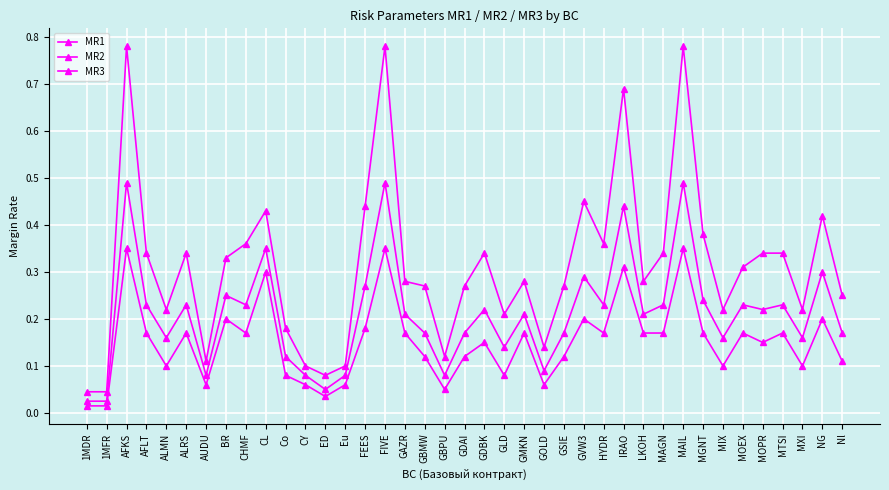

Reading left to right, what are all the values shown in this chart?

MR1: 1MDR=0.0	1MFR=0.0	AFKS=0.3	AFLT=0.2	ALMN=0.1	ALRS=0.2	AUDU=0.1	BR=0.2	CHMF=0.2	CL=0.3	Co=0.1	CY=0.1	ED=0.0	Eu=0.1	FEES=0.2	FIVE=0.3	GAZR=0.2	GBMW=0.1	GBPU=0.1	GDAI=0.1	GDBK=0.1	GLD=0.1	GMKN=0.2	GOLD=0.1	GSIE=0.1	GVW3=0.2	HYDR=0.2	IRAO=0.3	LKOH=0.2	MAGN=0.2	MAIL=0.3	MGNT=0.2	MIX=0.1	MOEX=0.2	MOPR=0.1	MTSI=0.2	MXI=0.1	NG=0.2	Nl=0.1
MR2: 1MDR=0.0	1MFR=0.0	AFKS=0.5	AFLT=0.2	ALMN=0.2	ALRS=0.2	AUDU=0.1	BR=0.2	CHMF=0.2	CL=0.3	Co=0.1	CY=0.1	ED=0.1	Eu=0.1	FEES=0.3	FIVE=0.5	GAZR=0.2	GBMW=0.2	GBPU=0.1	GDAI=0.2	GDBK=0.2	GLD=0.1	GMKN=0.2	GOLD=0.1	GSIE=0.2	GVW3=0.3	HYDR=0.2	IRAO=0.4	LKOH=0.2	MAGN=0.2	MAIL=0.5	MGNT=0.2	MIX=0.2	MOEX=0.2	MOPR=0.2	MTSI=0.2	MXI=0.2	NG=0.3	Nl=0.2
MR3: 1MDR=0.0	1MFR=0.0	AFKS=0.8	AFLT=0.3	ALMN=0.2	ALRS=0.3	AUDU=0.1	BR=0.3	CHMF=0.4	CL=0.4	Co=0.2	CY=0.1	ED=0.1	Eu=0.1	FEES=0.4	FIVE=0.8	GAZR=0.3	GBMW=0.3	GBPU=0.1	GDAI=0.3	GDBK=0.3	GLD=0.2	GMKN=0.3	GOLD=0.1	GSIE=0.3	GVW3=0.5	HYDR=0.4	IRAO=0.7	LKOH=0.3	MAGN=0.3	MAIL=0.8	MGNT=0.4	MIX=0.2	MOEX=0.3	MOPR=0.3	MTSI=0.3	MXI=0.2	NG=0.4	Nl=0.2